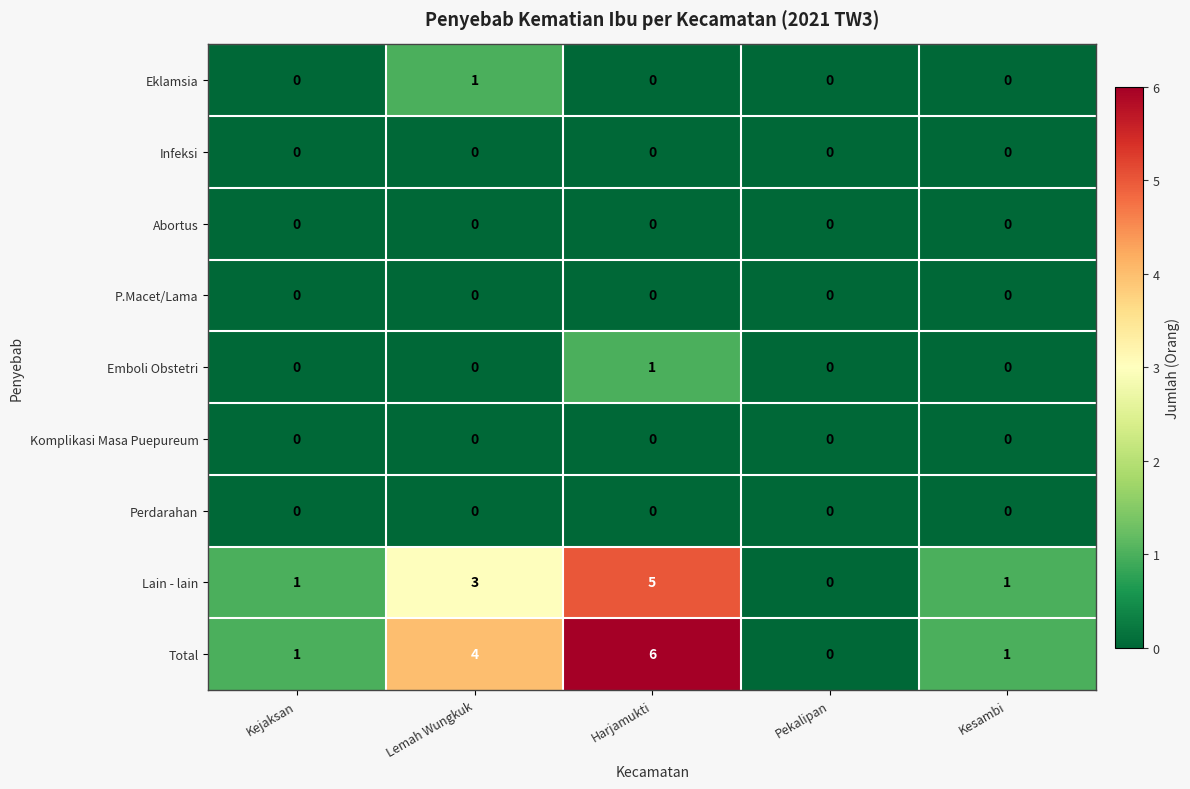

Which series changed the most between Harjamukti and Kesambi?

Total